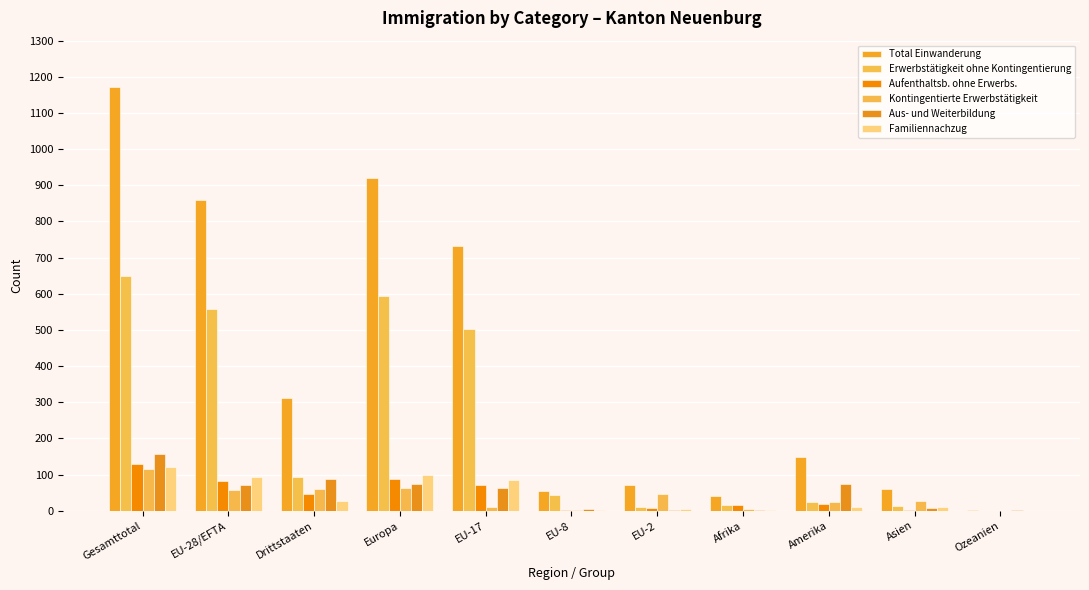

List the series in order of their peak value, lowest first.

Kontingentierte Erwerbstätigkeit, Familiennachzug, Aufenthaltsb. ohne Erwerbs., Aus- und Weiterbildung, Erwerbstätigkeit ohne Kontingentierung, Total Einwanderung